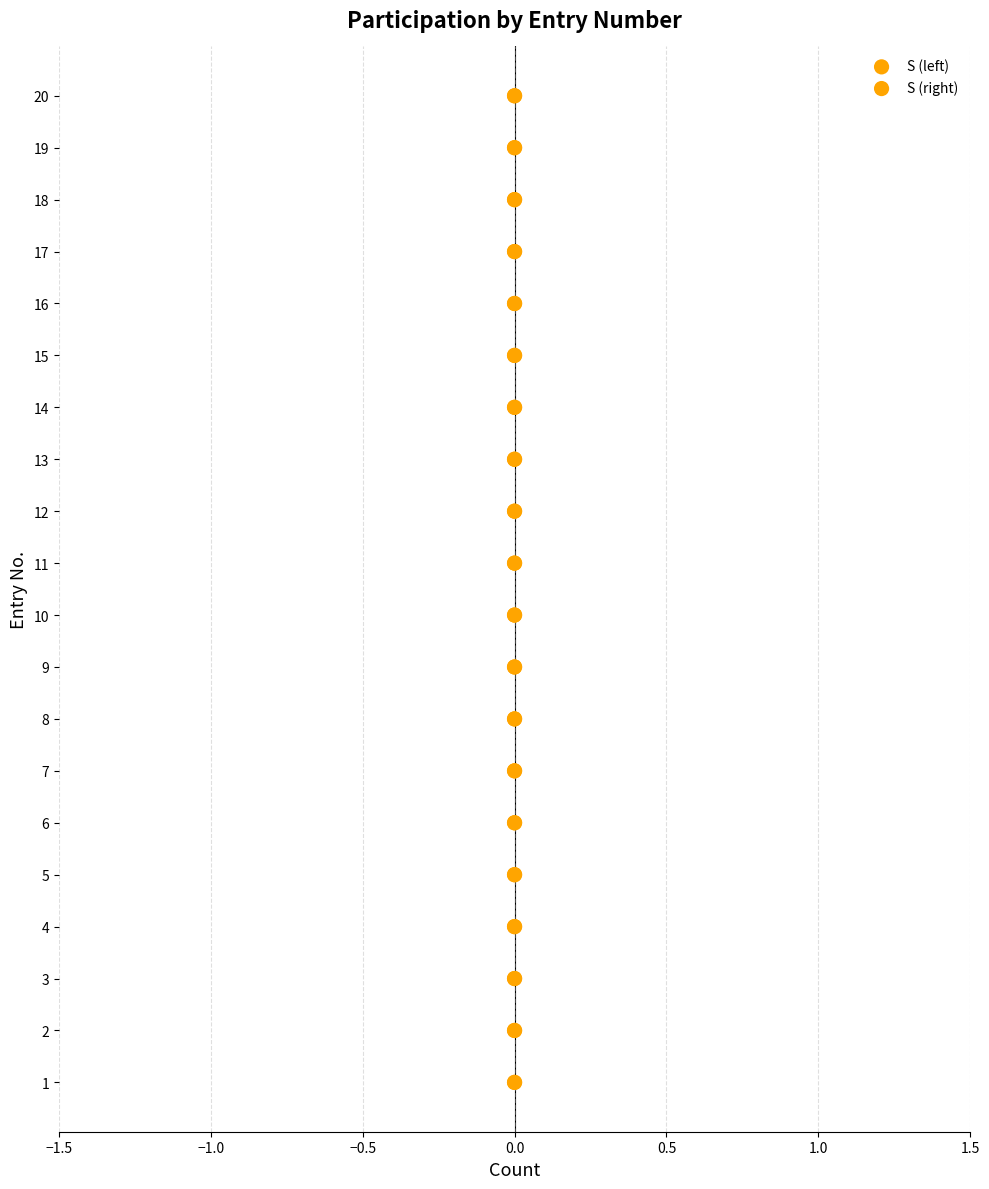

Which series has the largest total across all categories?

S (left)